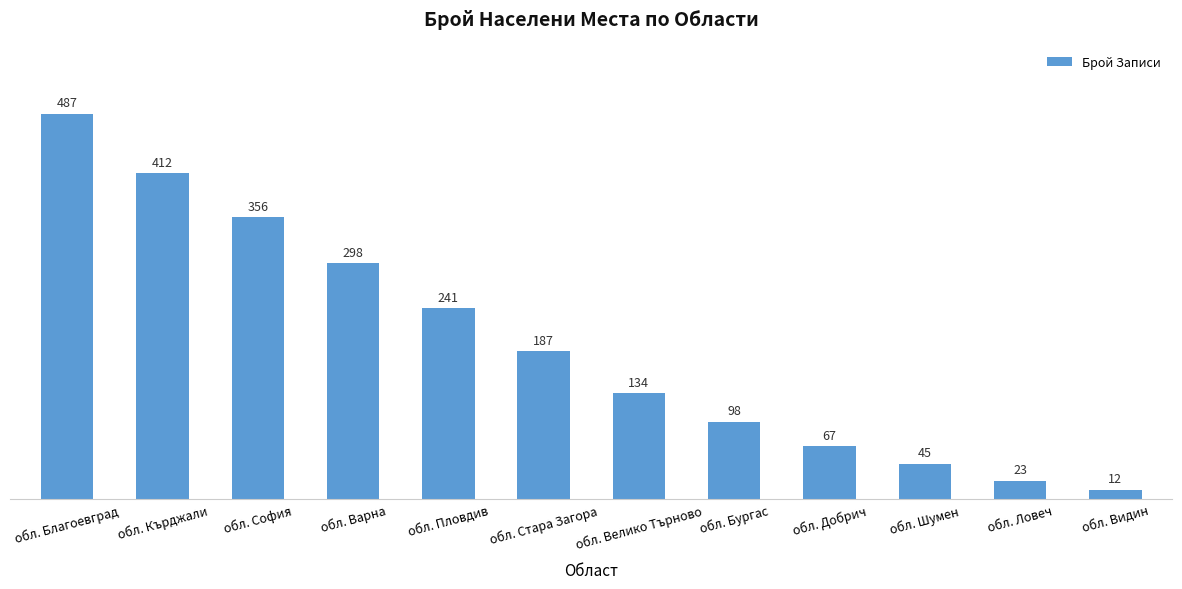

How many distinct data groups are displayed?

1